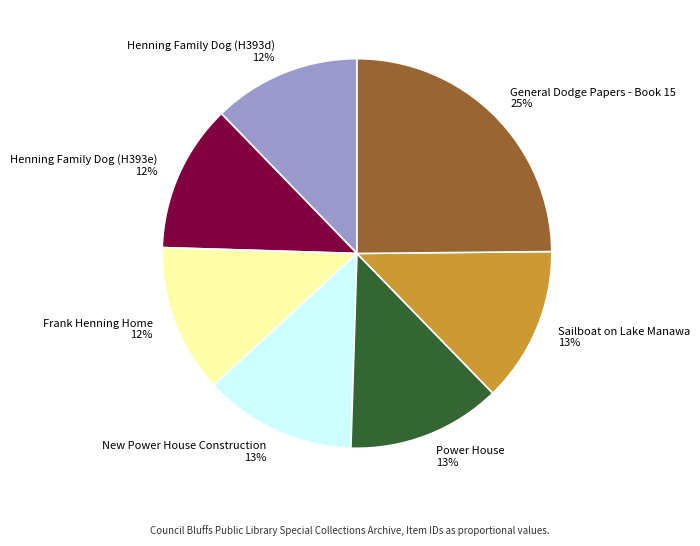

Is it true that Frank Henning Home is 12% of the pie?

True